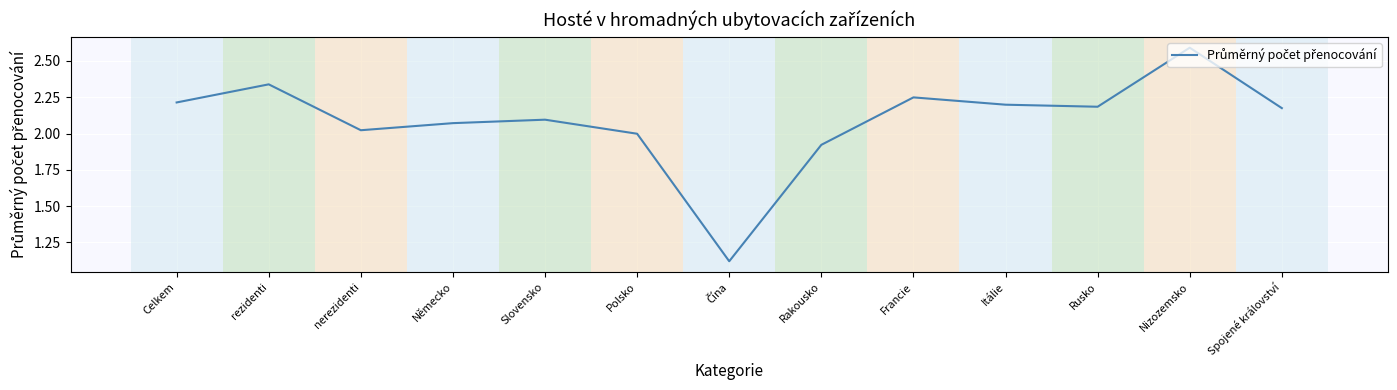

What is the ratio of the value at Itálie to the value at Celkem?

1.0